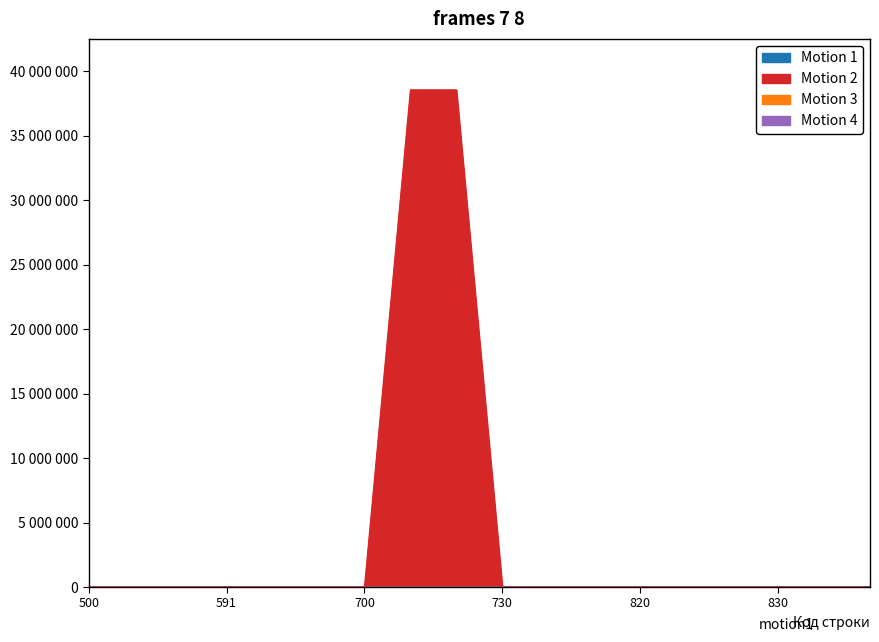

How many lines are shown in the chart?

4